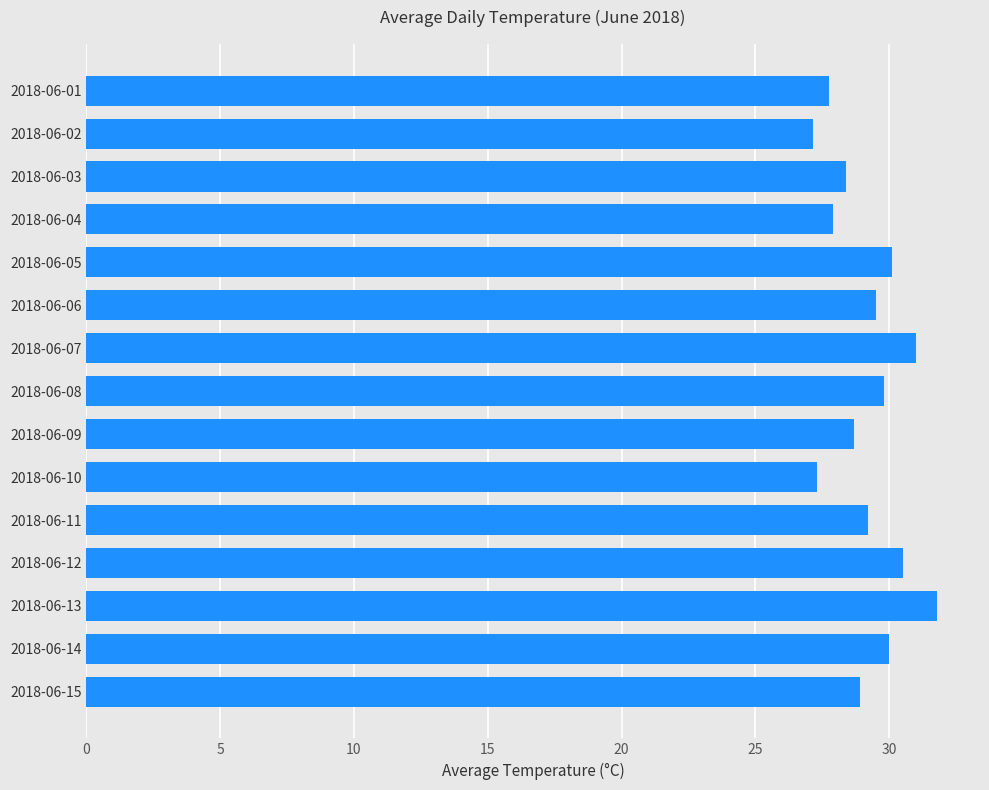

How many data points does each series have?

15